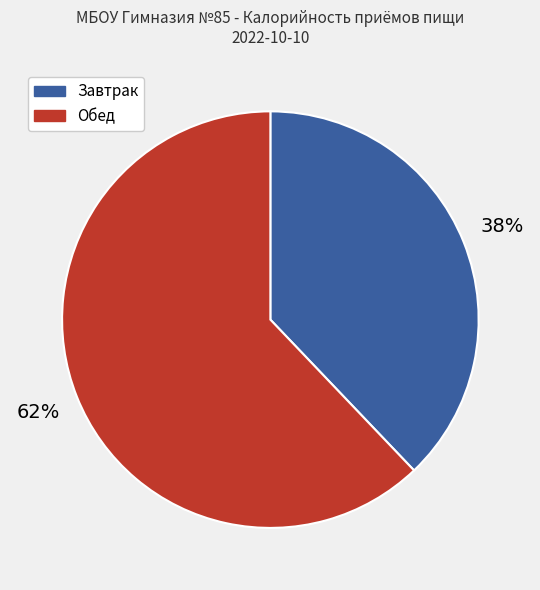

Is it true that Завтрак is 52% of the pie?

False